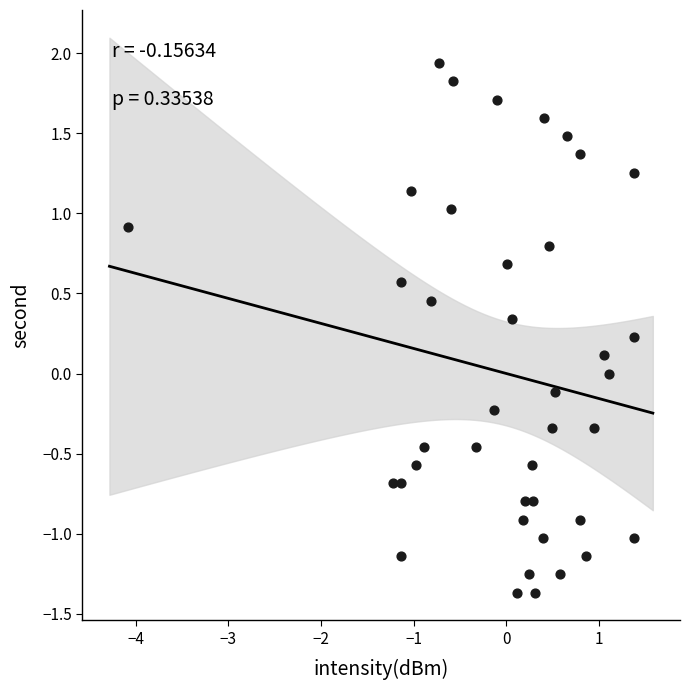

What is the range of Y values (max minus min)?

3.3